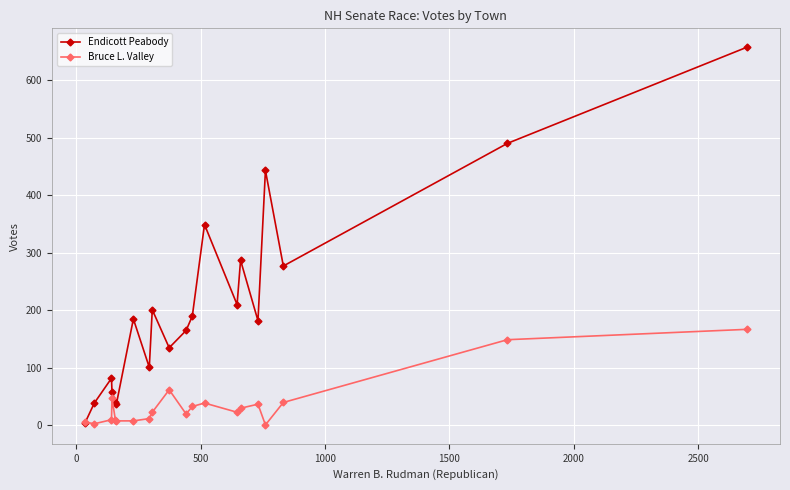

List the series in order of their overall mean, lowest first.

Bruce L. Valley, Endicott Peabody